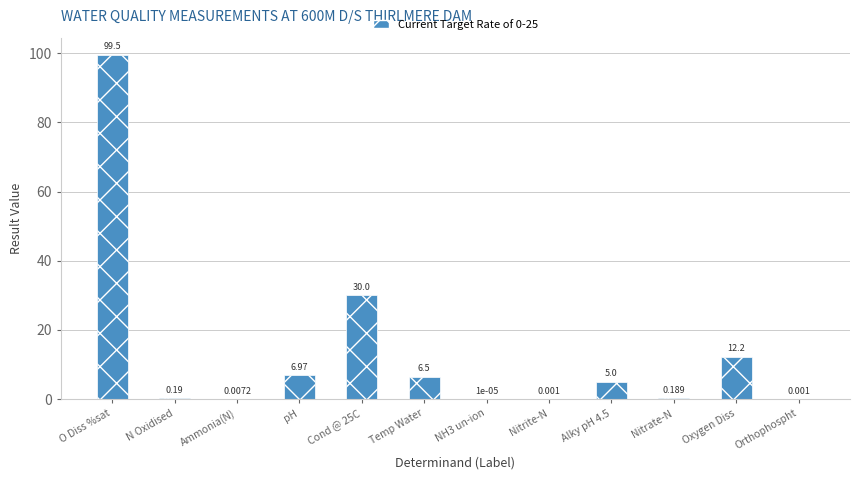

At which category does the chart reach its peak across all series?

O Diss %sat